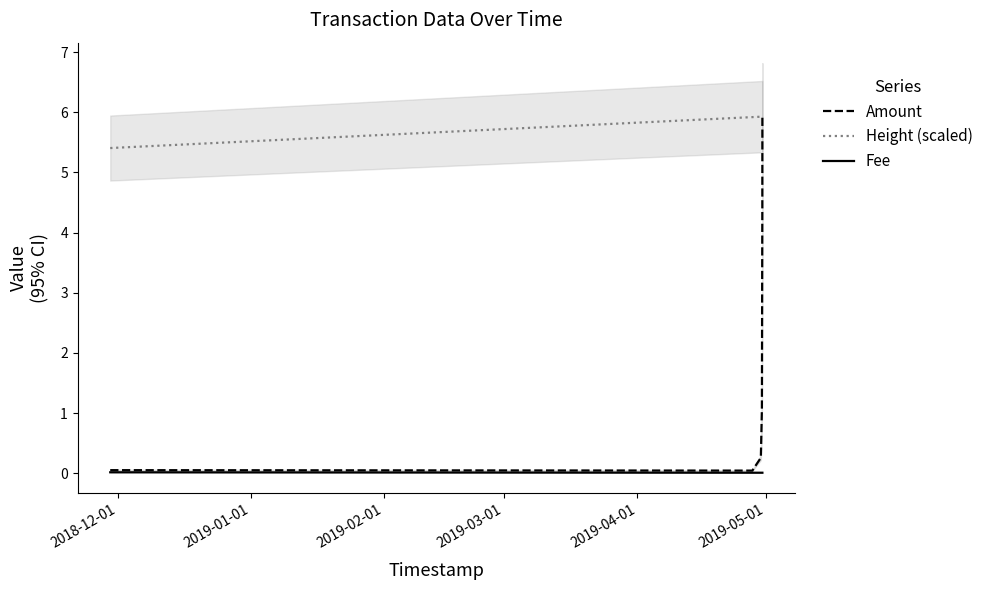

True or false: Height (scaled) and Fee intersect in this chart.

False